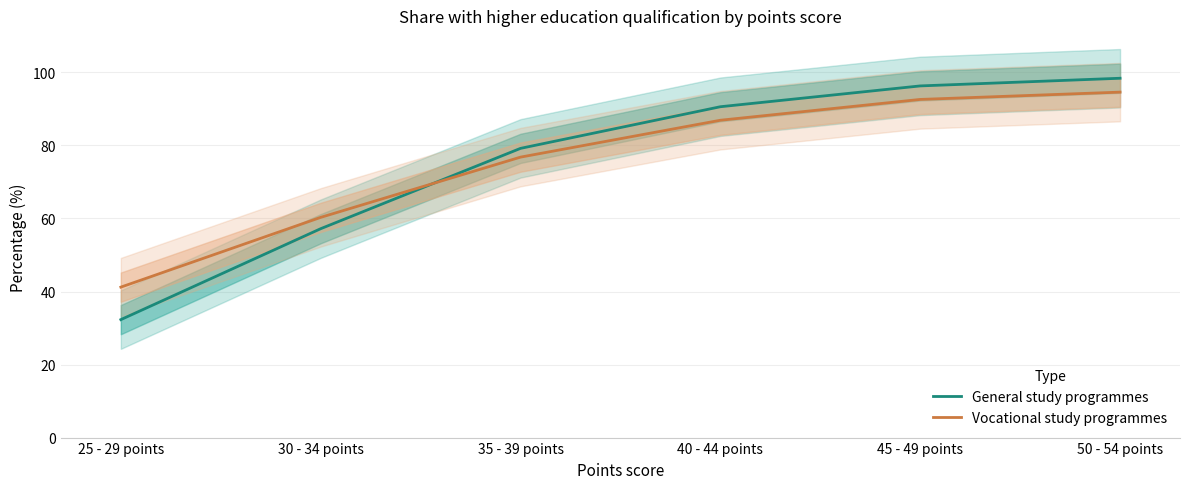

Is it true that Vocational study programmes equals 76.8 at 35 - 39 points?

True